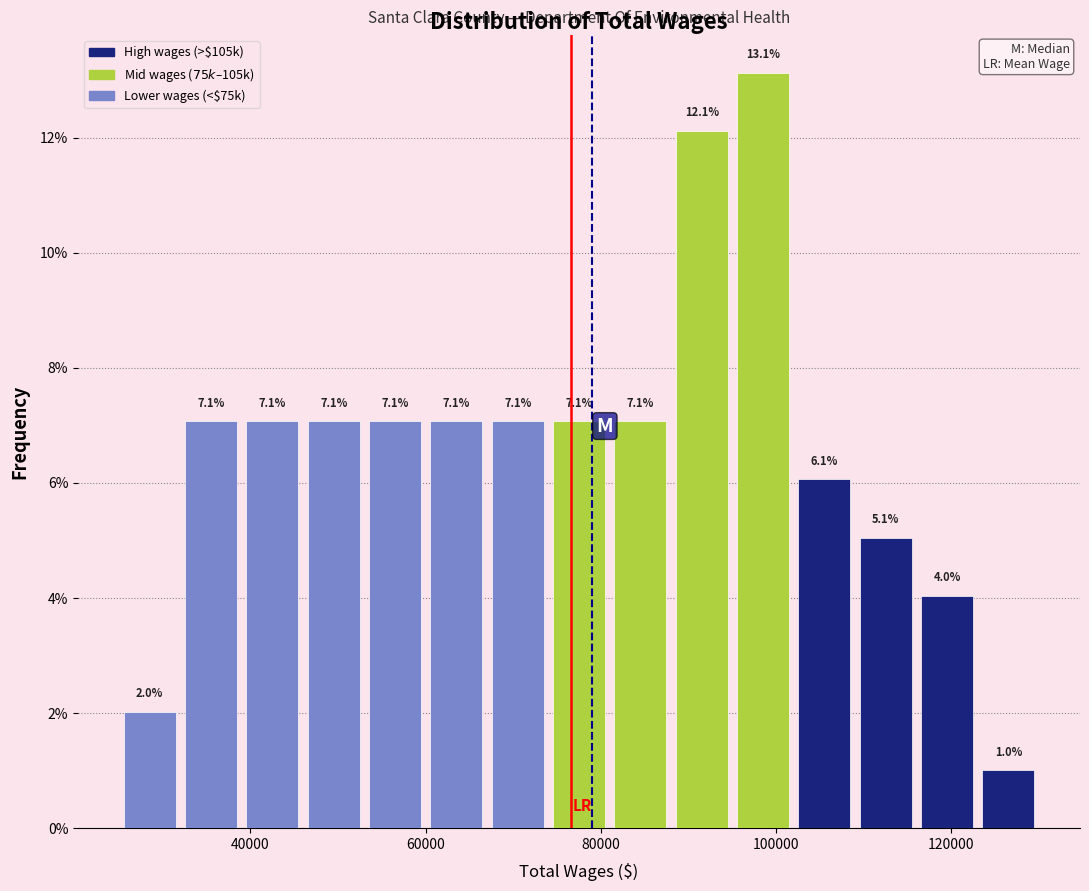

Read against the x-axis, roughly where is the centre of the tallest bar?

98000